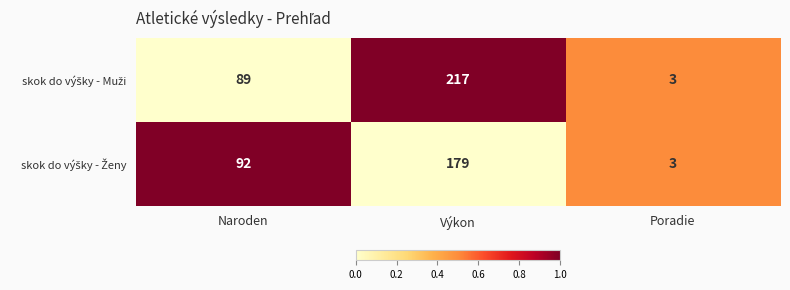

What is the total value across all series at Poradie?

6